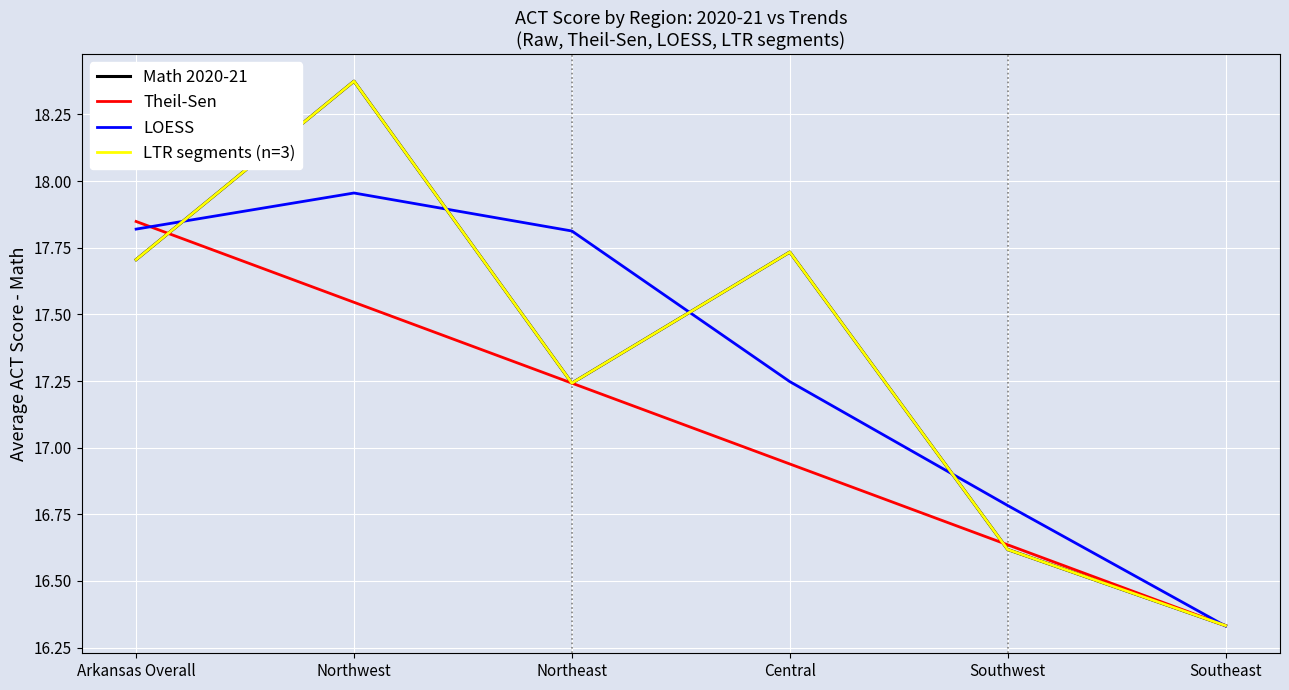

True or false: LOESS and Theil-Sen intersect in this chart.

True